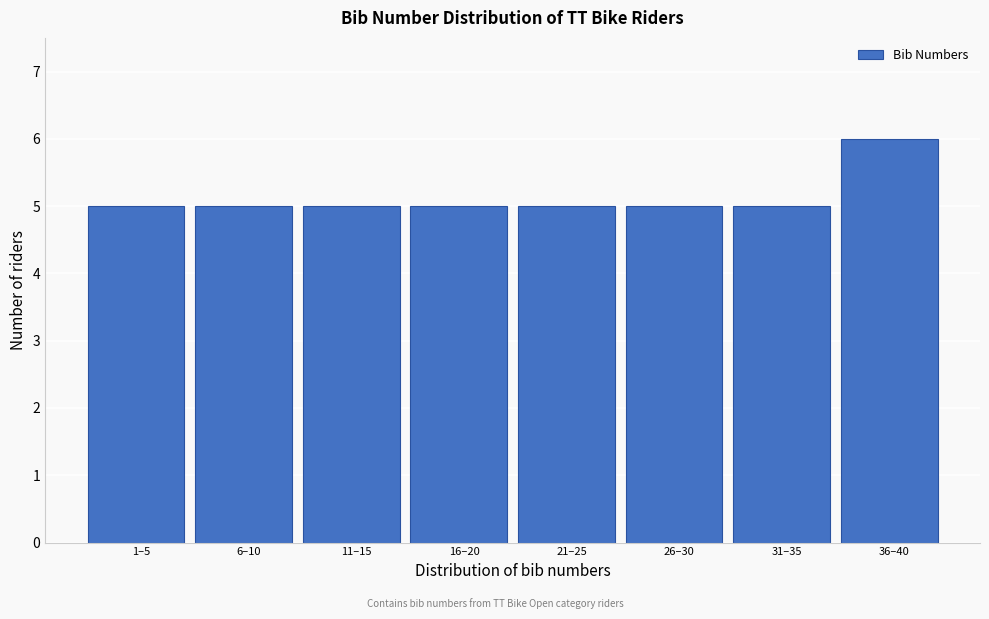

Reading right to left, extract all data points from this chart.

6	5	5	5	5	5	5	5